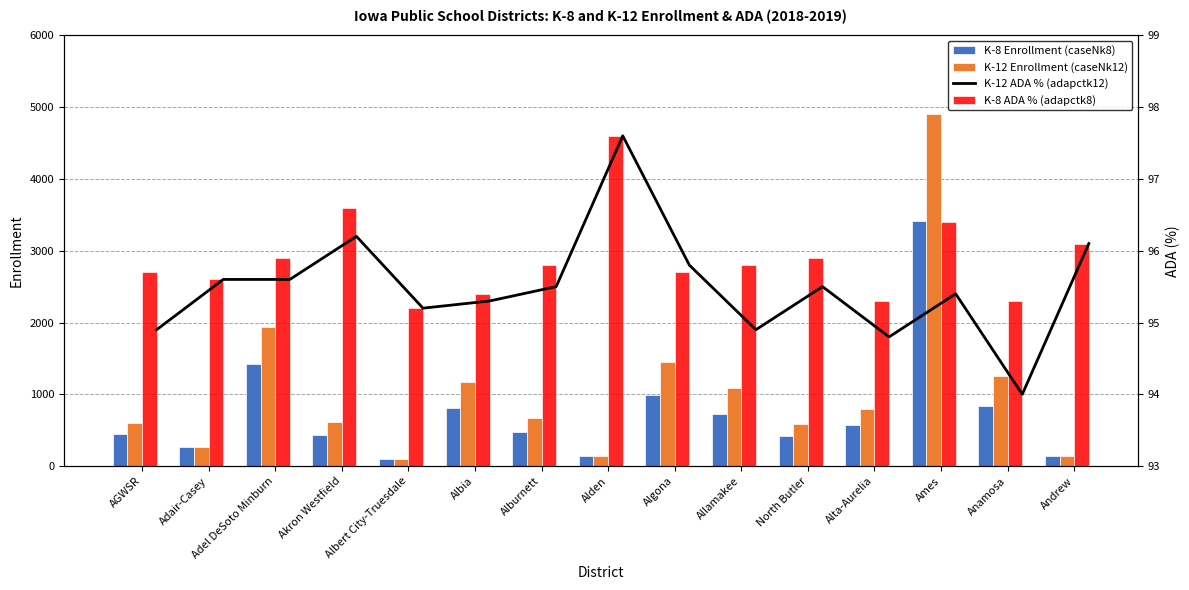

At which label is K-12 Enrollment (caseNk12) closest to 2501?

Adel DeSoto Minburn